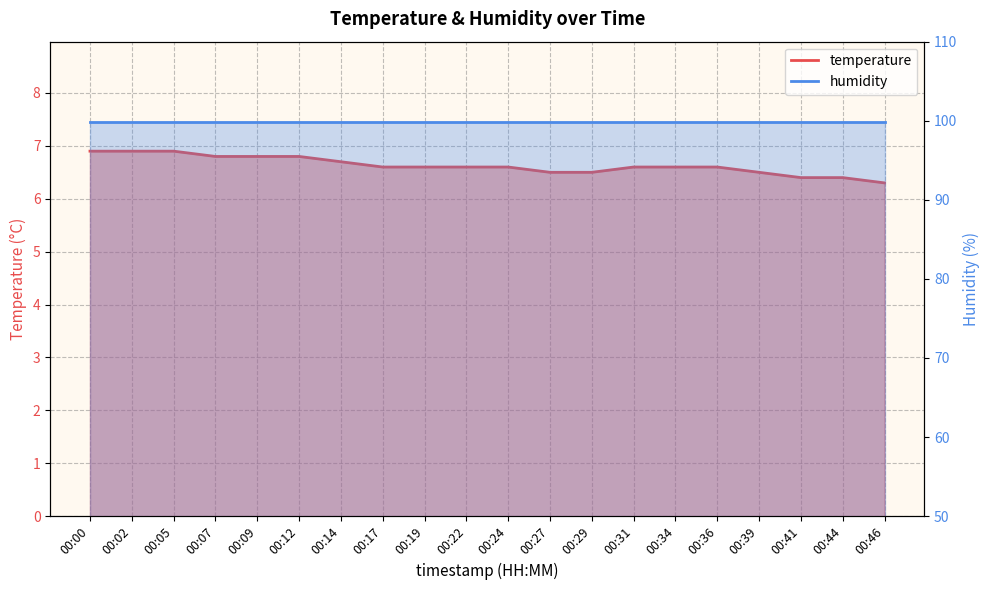

What is the minimum value shown in the chart?

6.3